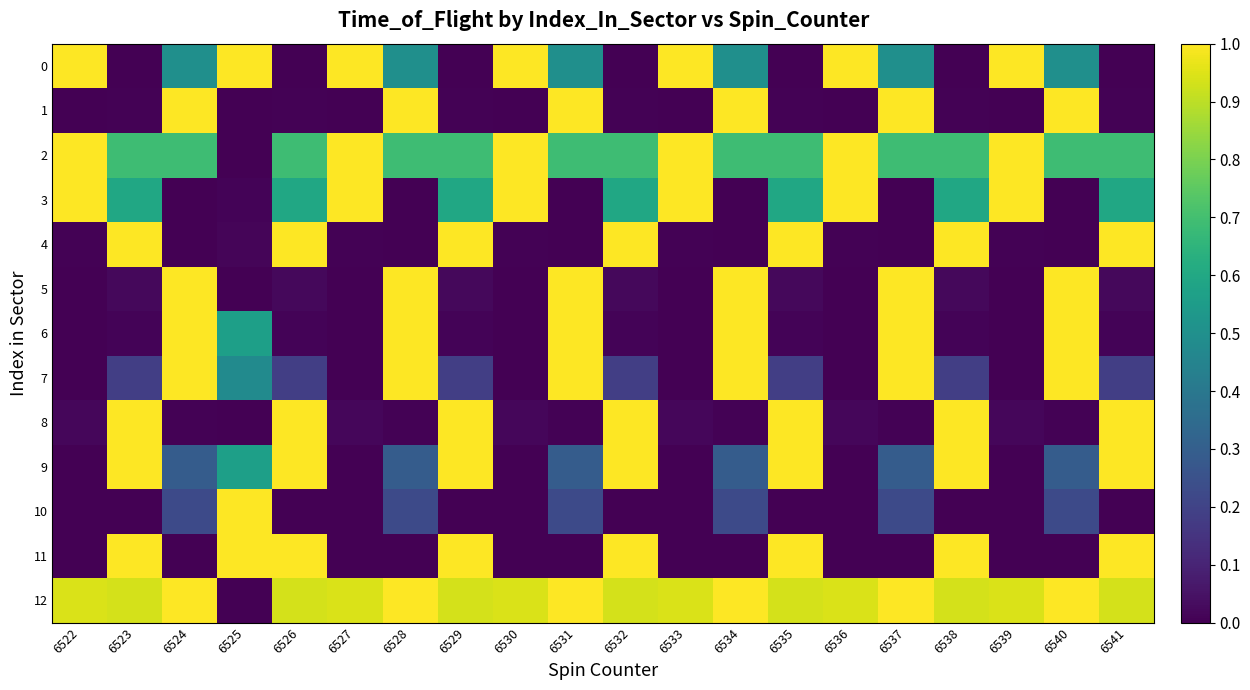

At which category is the sum across all series the highest?

6524